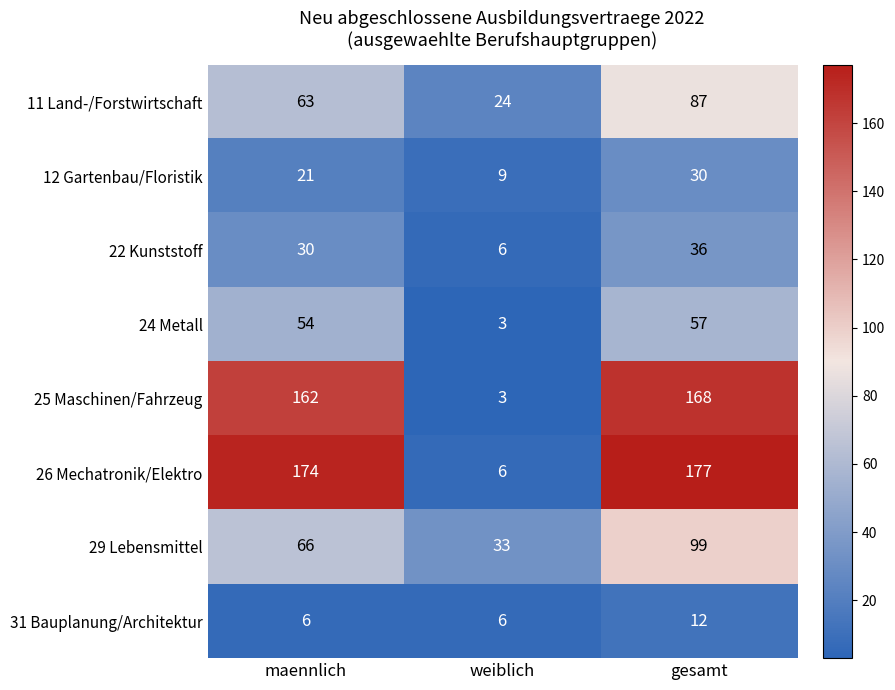

Reading right to left, list all the values displayed in this chart.

11 Land-/Forstwirtschaft: gesamt=87	weiblich=24	maennlich=63
12 Gartenbau/Floristik: gesamt=30	weiblich=9	maennlich=21
22 Kunststoff: gesamt=36	weiblich=6	maennlich=30
24 Metall: gesamt=57	weiblich=3	maennlich=54
25 Maschinen/Fahrzeug: gesamt=168	weiblich=3	maennlich=162
26 Mechatronik/Elektro: gesamt=177	weiblich=6	maennlich=174
29 Lebensmittel: gesamt=99	weiblich=33	maennlich=66
31 Bauplanung/Architektur: gesamt=12	weiblich=6	maennlich=6